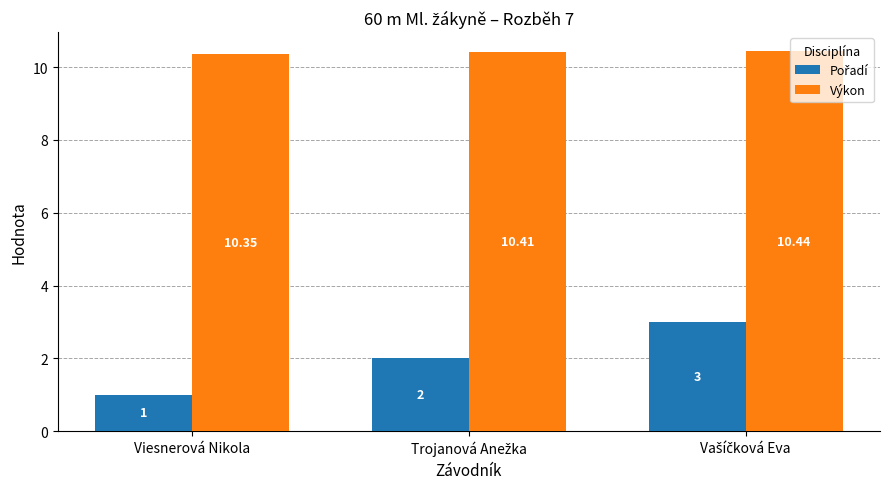

Count the number of categories in the chart.

3